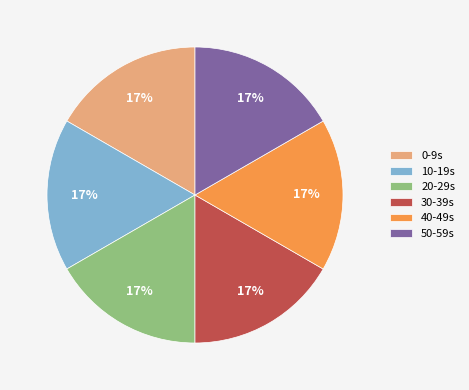

To the nearest percent, what portion does 40-49s represent?

17%